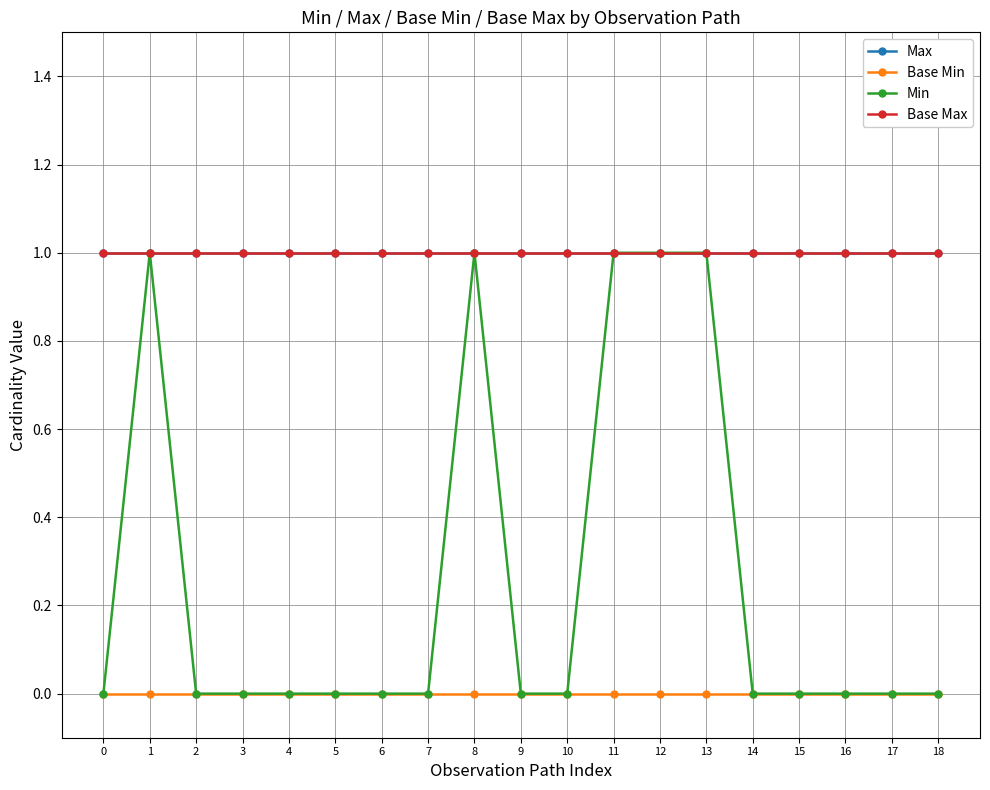

True or false: Min has more than 2 interior local peaks.

False